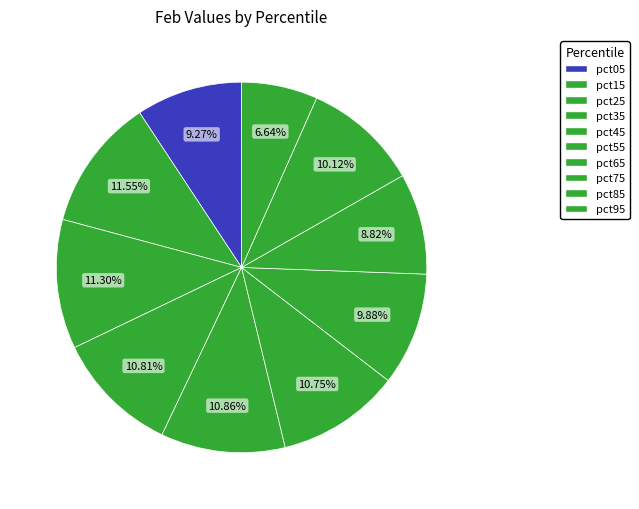

What percentage do pct45 and pct75 together represent?

19.7%